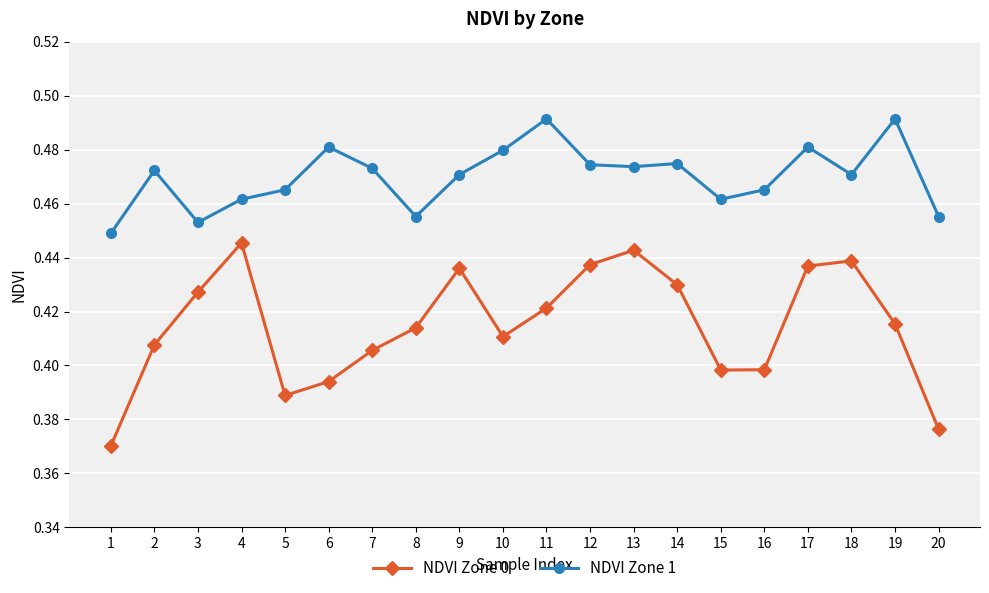

Between 2 and 19, which series saw the biggest shift?

NDVI Zone 1